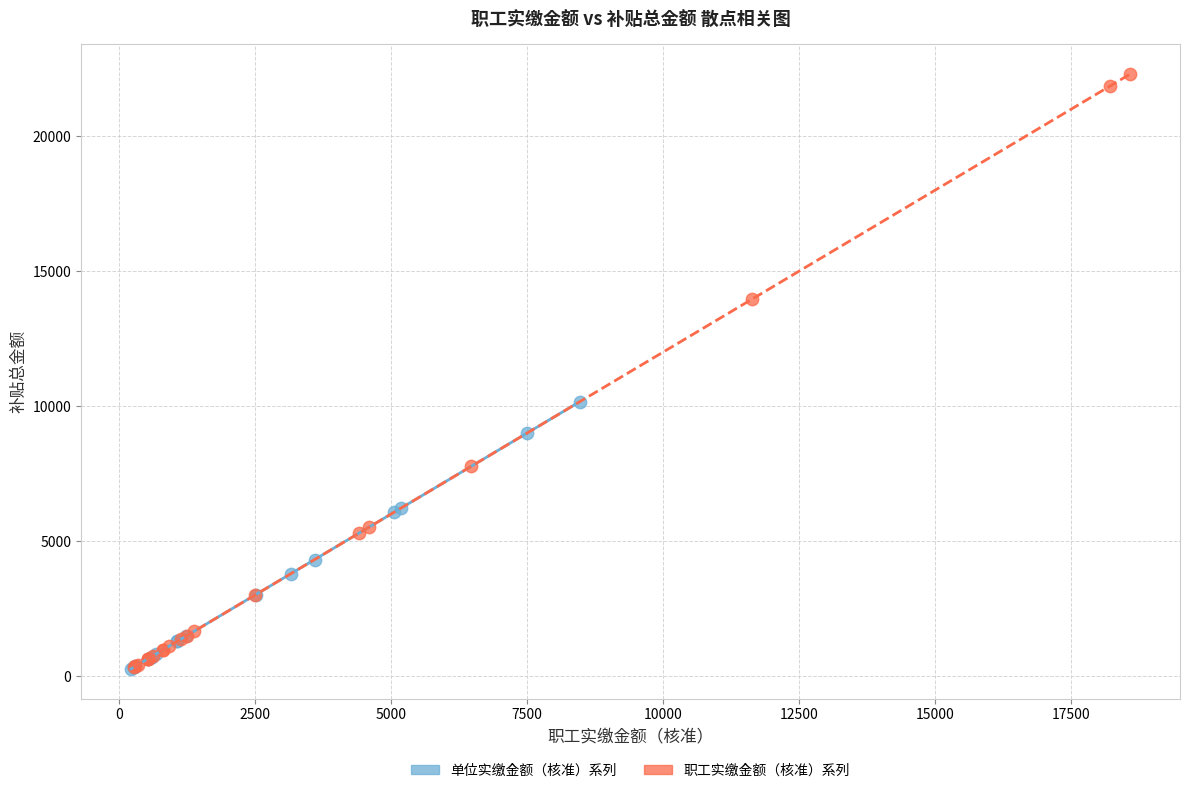

Which series contains the highest Y value?

职工实缴金额（核准）系列